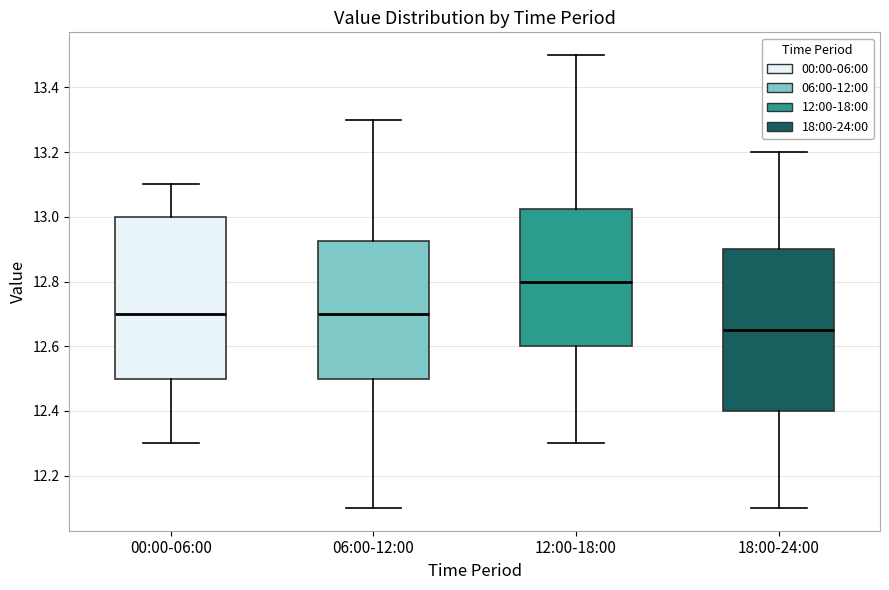

Reading left to right, read every box against the y-axis: the position of its median line, the range the box covers, and the ends of its whiskers. The values are not printed on the chart, so give them approximately, as read against the axis.

00:00-06:00: median 12.70, box 12.50 to 13.00, whiskers 12.30 to 13.10
06:00-12:00: median 12.70, box 12.50 to 12.92, whiskers 12.10 to 13.30
12:00-18:00: median 12.80, box 12.60 to 13.02, whiskers 12.30 to 13.50
18:00-24:00: median 12.66, box 12.40 to 12.90, whiskers 12.10 to 13.20